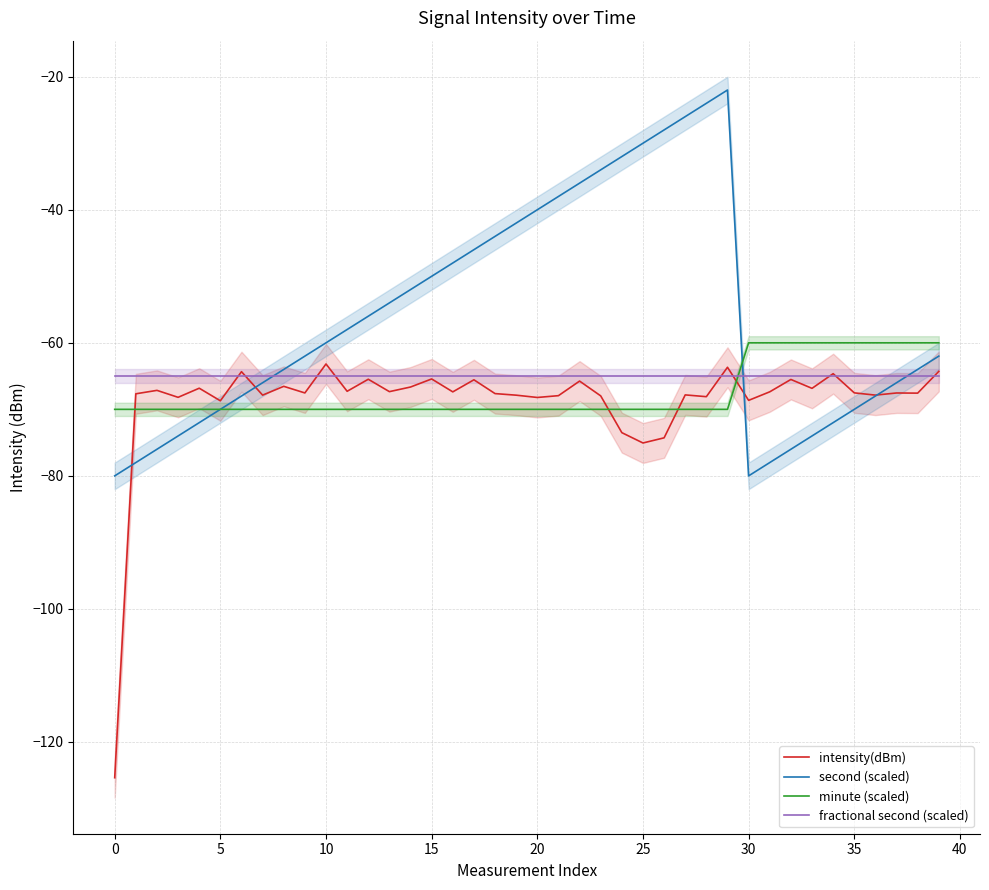

True or false: minute (scaled) has a value of -42.9 at 15.

False